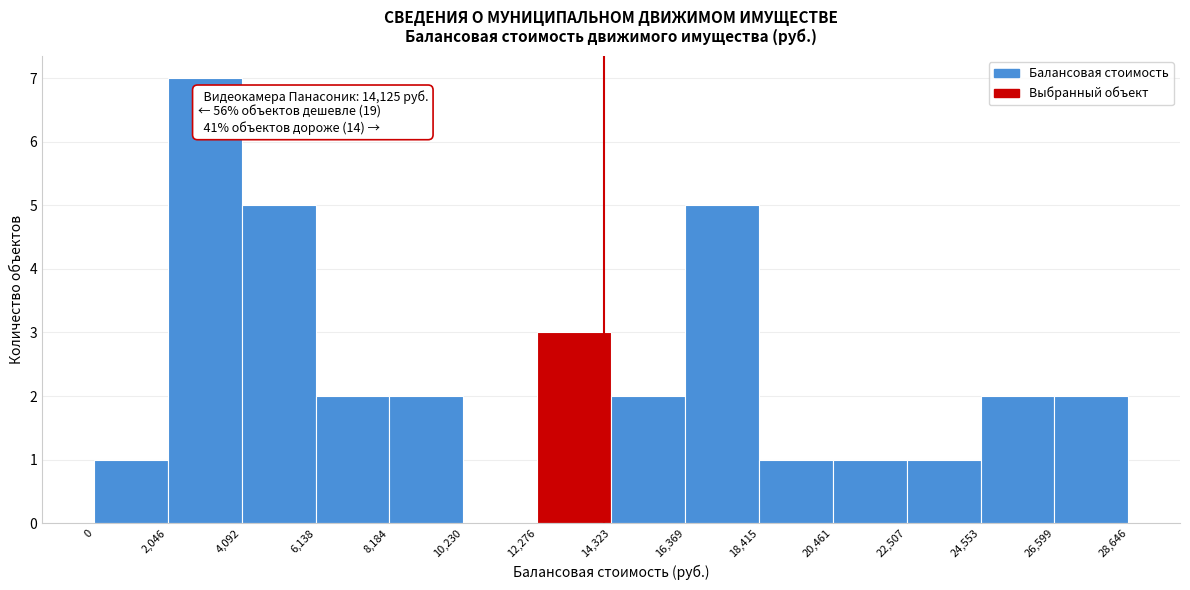

Over which range of the x-axis is the bar tallest?

2,046 to 4,092